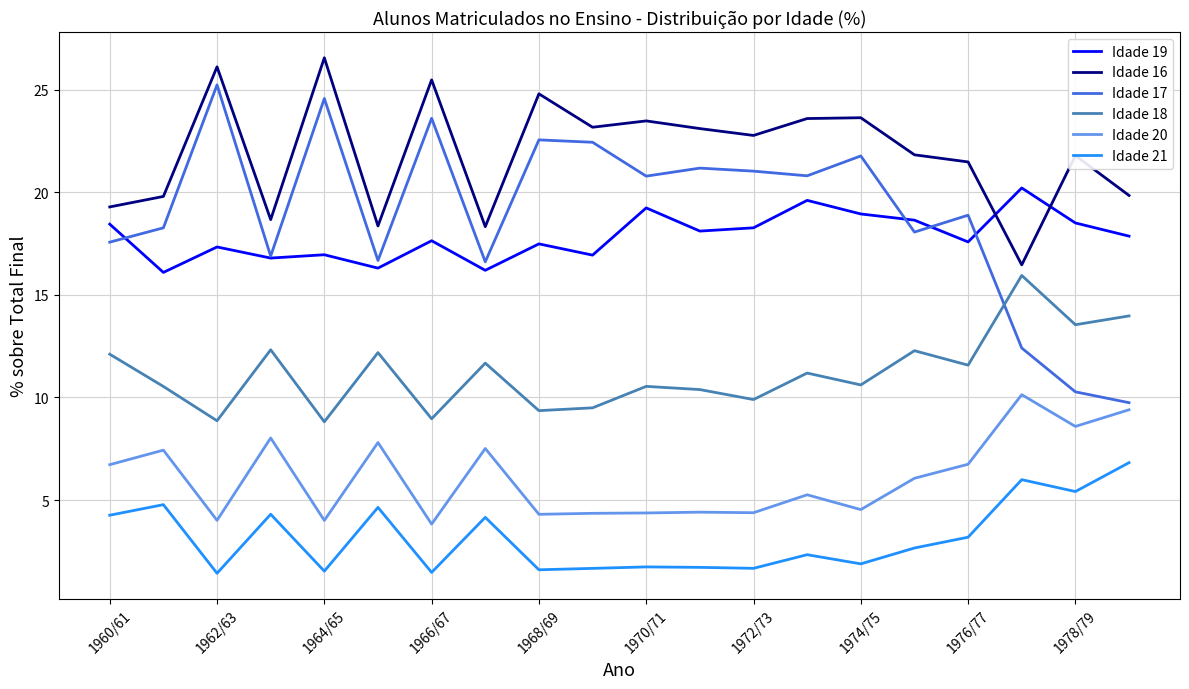

At how many categories does at least one series exceed 5?

20